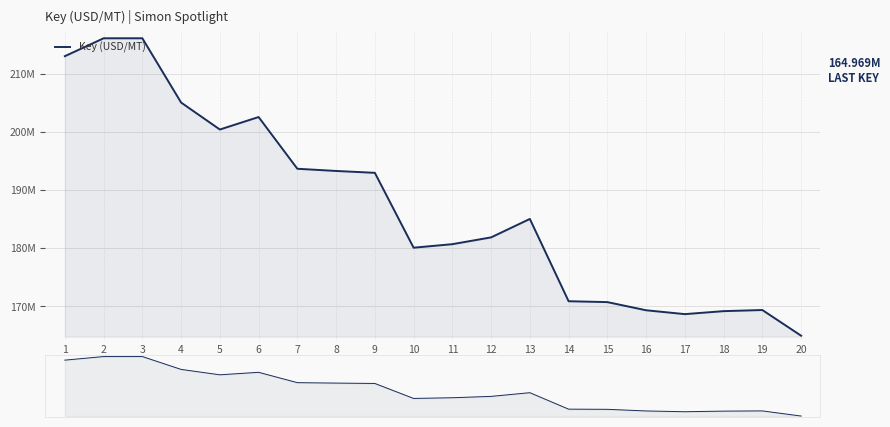

At which category does the chart reach its peak across all series?

3